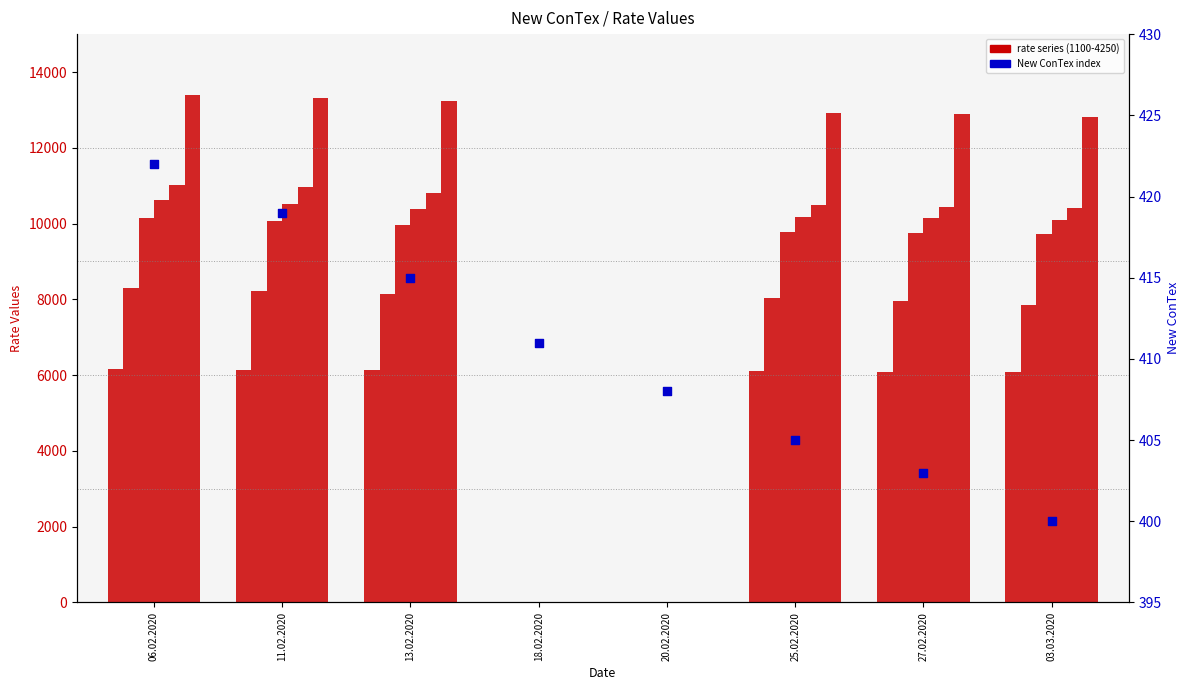

What is the ratio of the value at 18.02.2020 to the value at 11.02.2020?

1.0